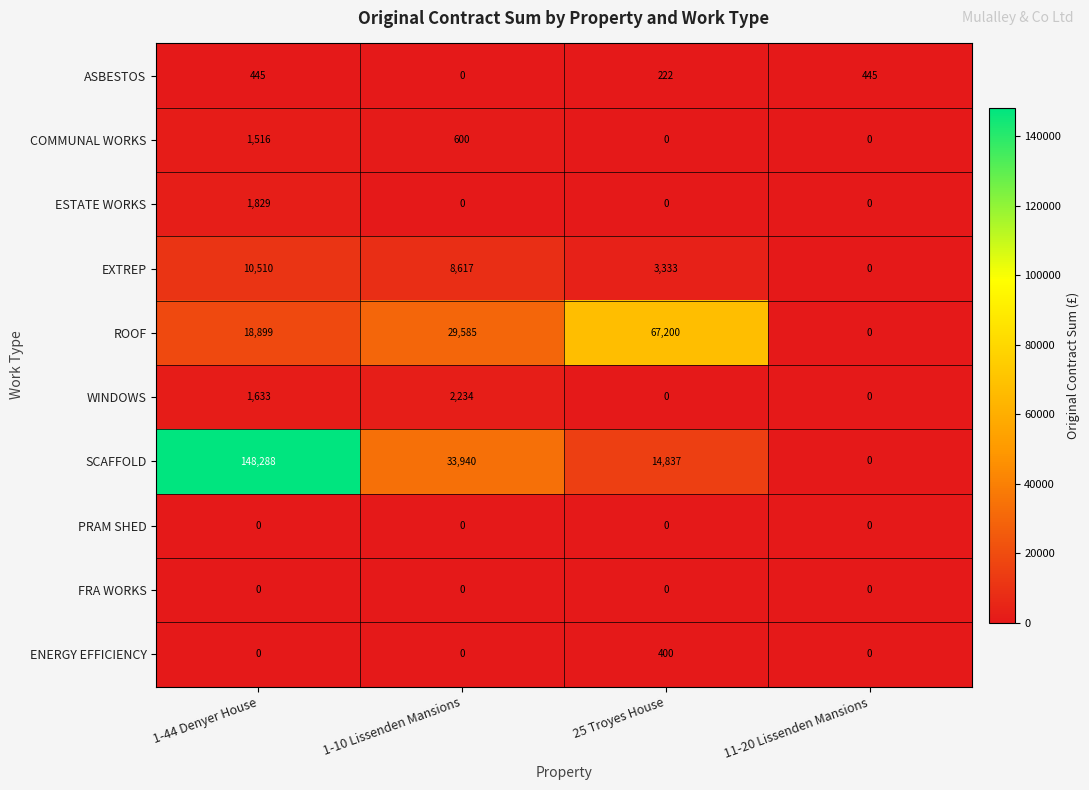

Is it true that COMMUNAL WORKS equals 0 at 11-20 Lissenden Mansions?

True